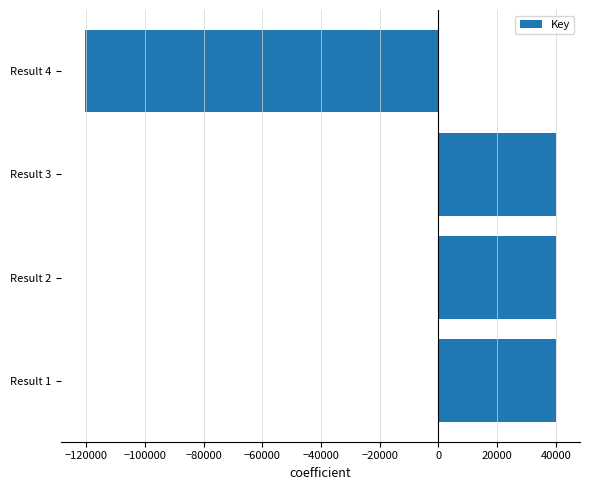

What is the difference between the values at Result 2 and Result 4?

160814.0